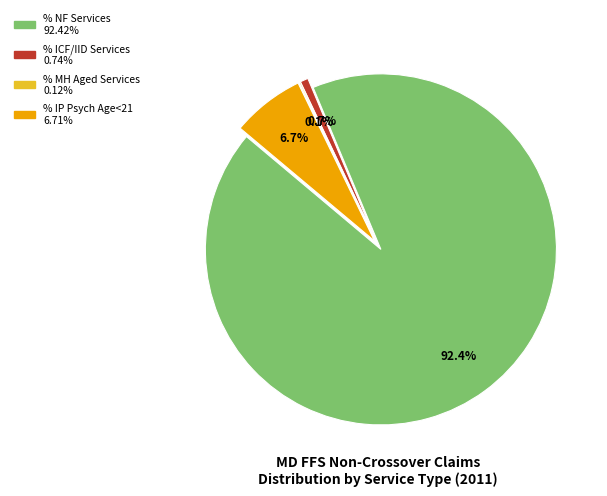

Is it true that % Claims with NF Services (MAX TOS = 07) is 92% of the pie?

True